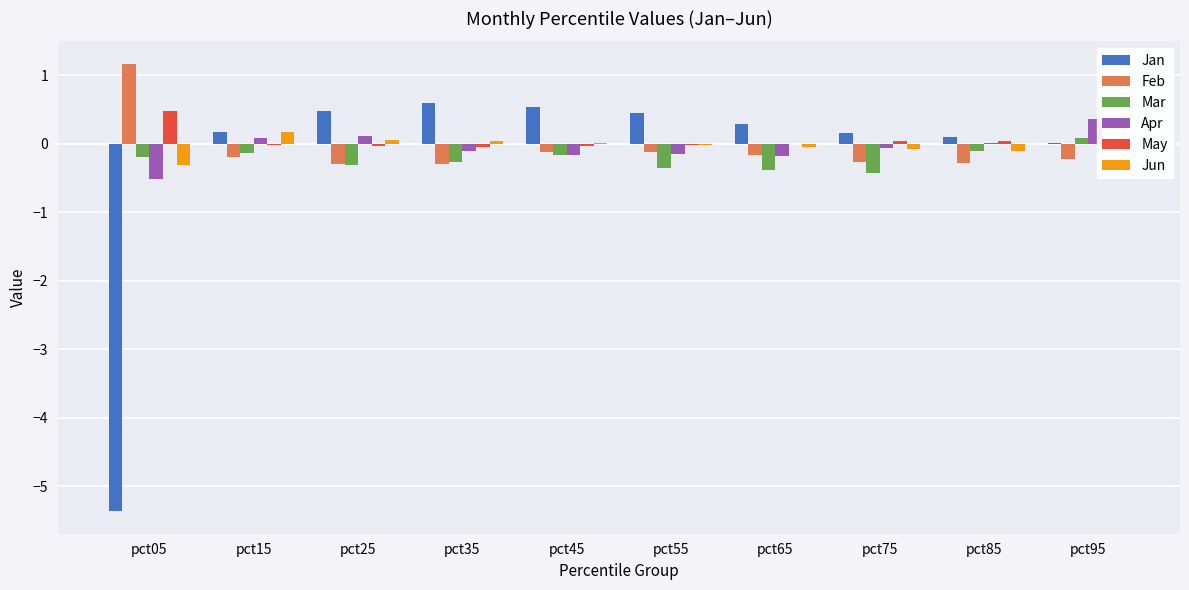

What is the maximum value shown in the chart?

1.2